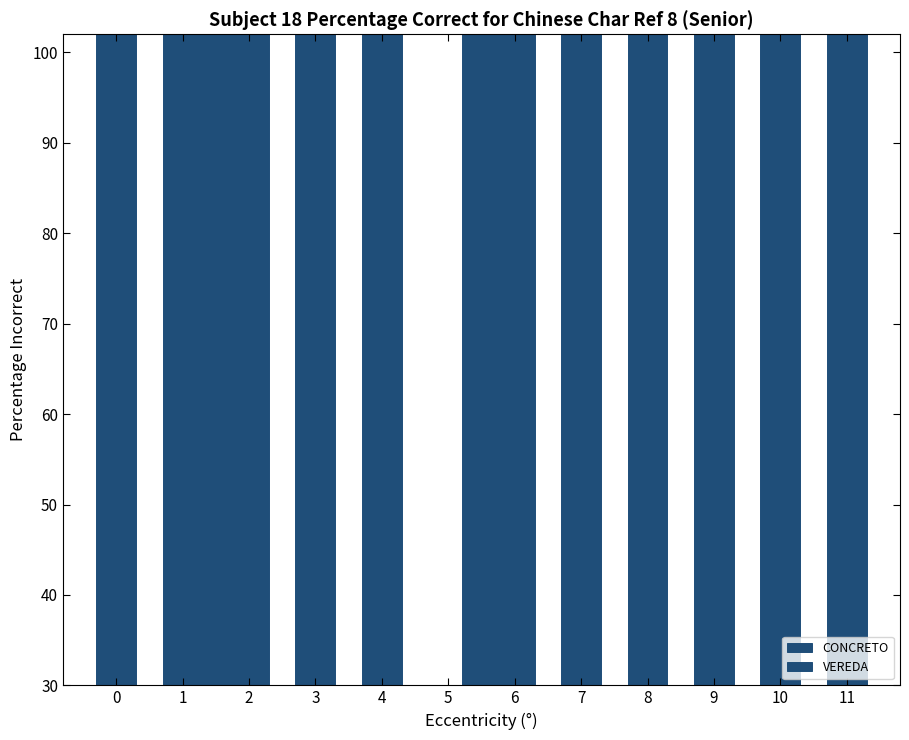

How many bars are there in each group?

2